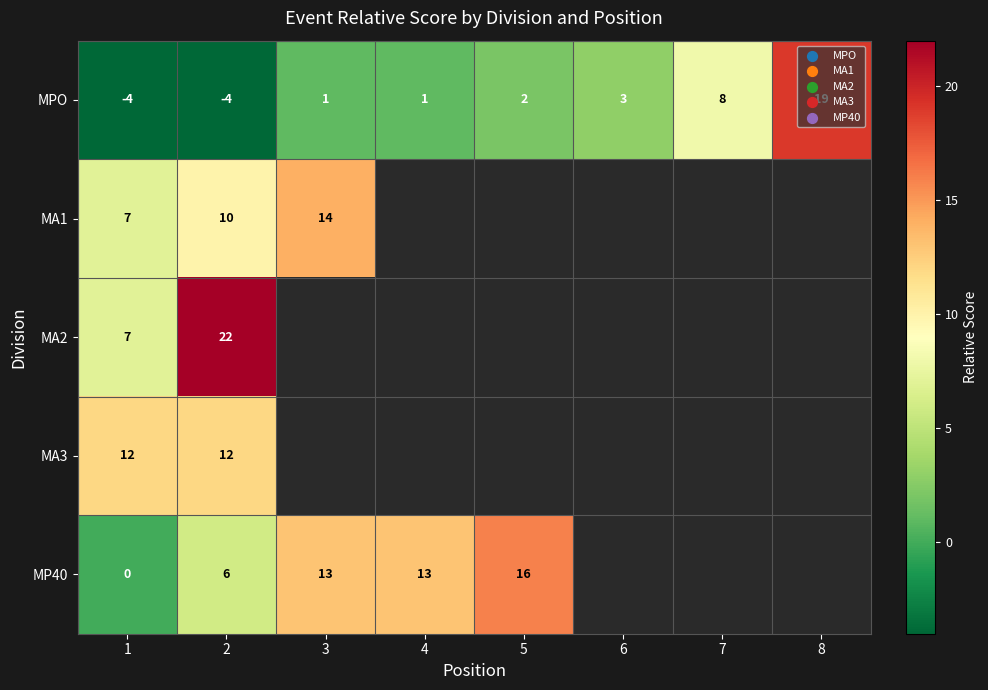

What is the sum of the MPO values at 1 and 3?

-3